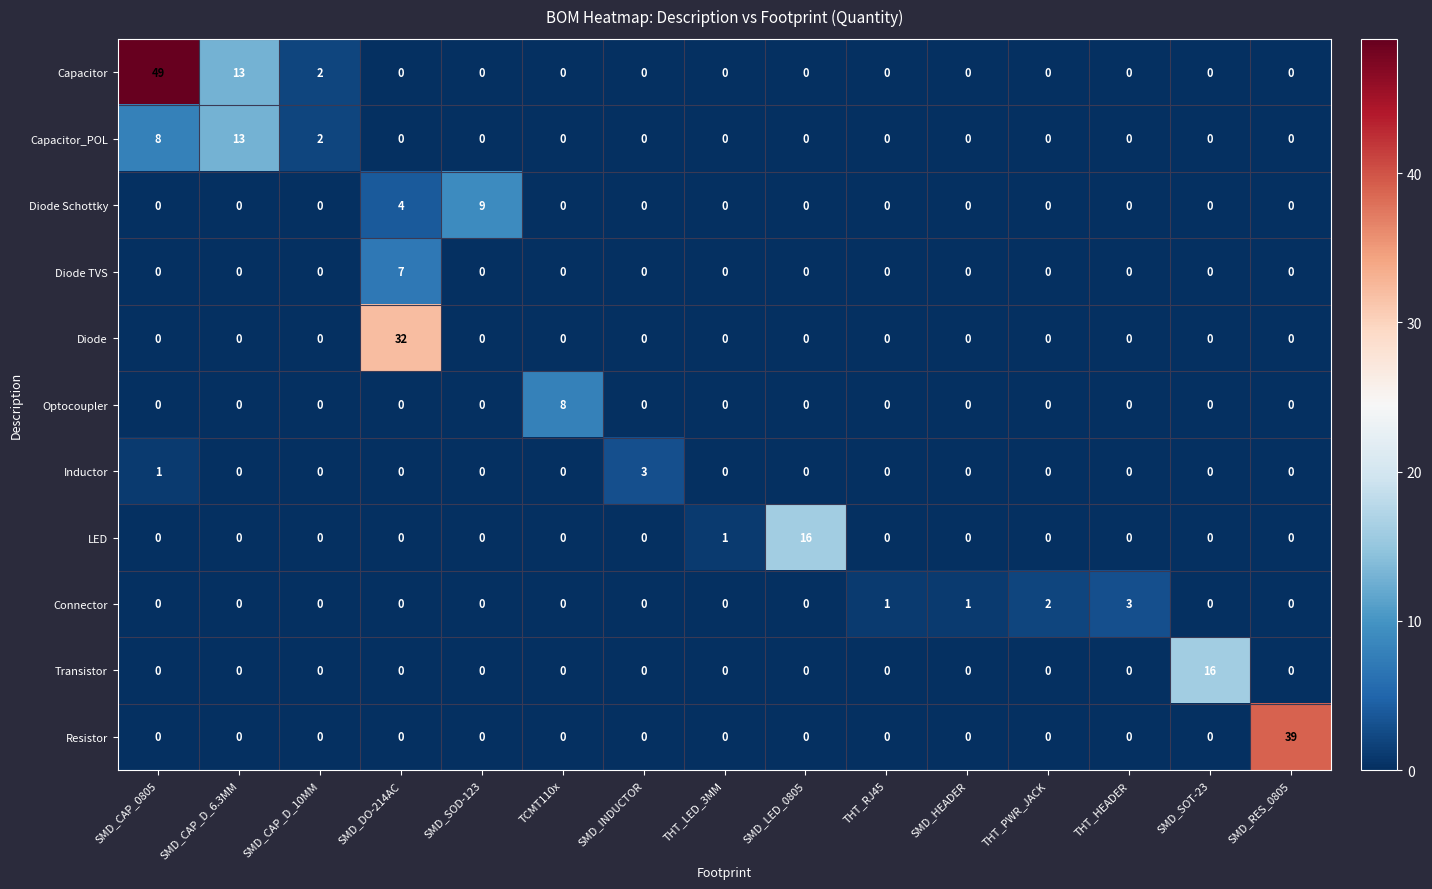

What is the difference between the highest and lowest values at SMD_RES_0805?

39